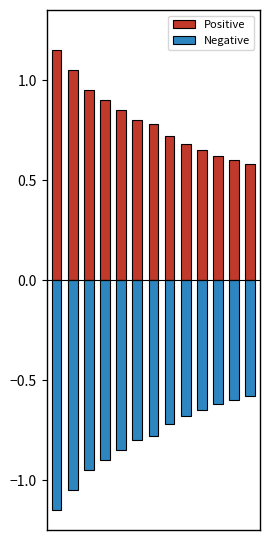

What is the maximum value shown in the chart?

1.1